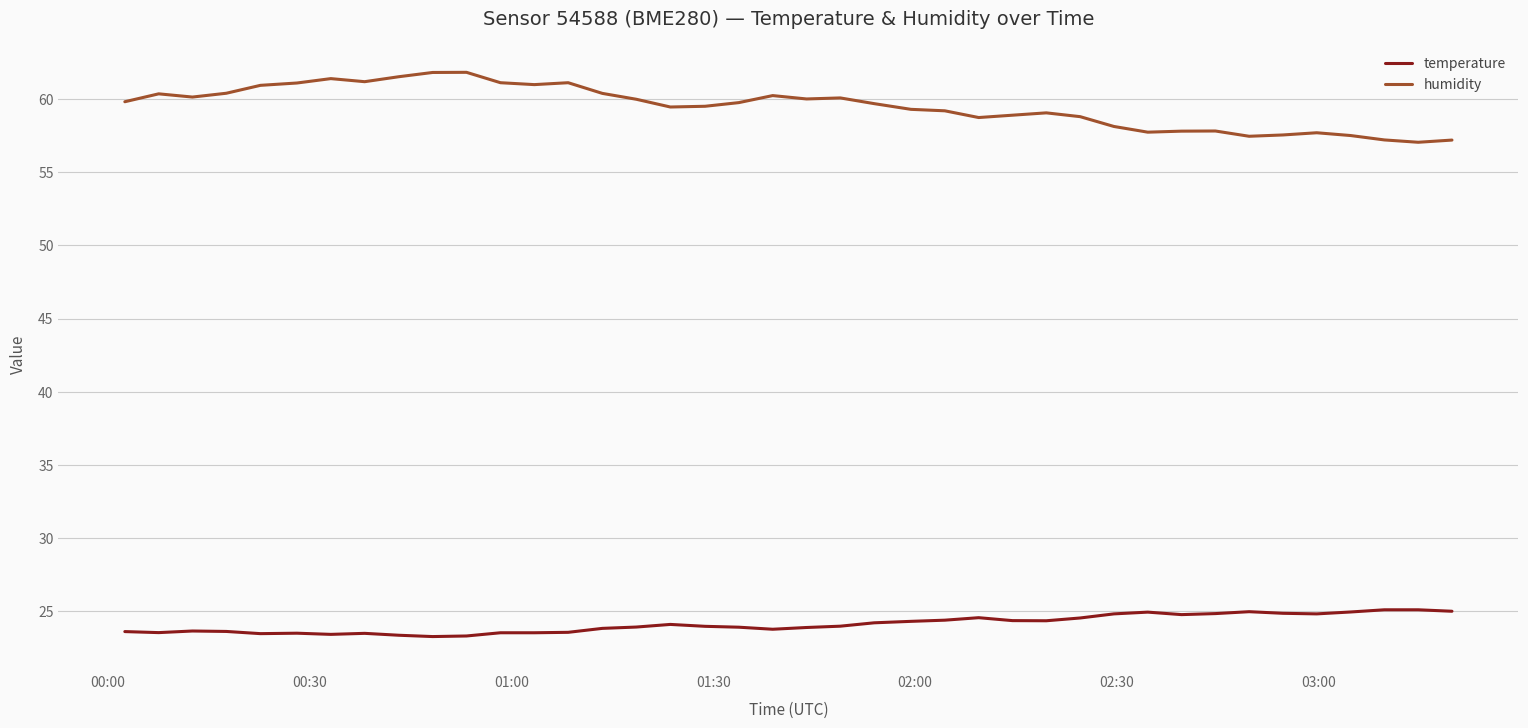

Which series has the largest total across all categories?

humidity